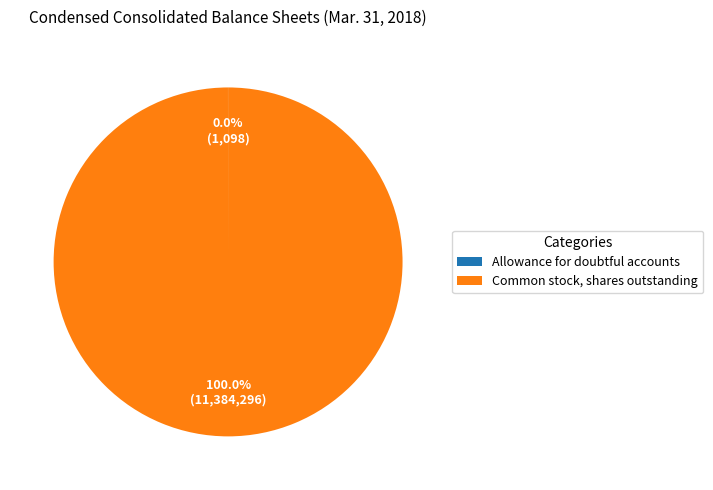

What is the majority slice?

Common stock, shares outstanding